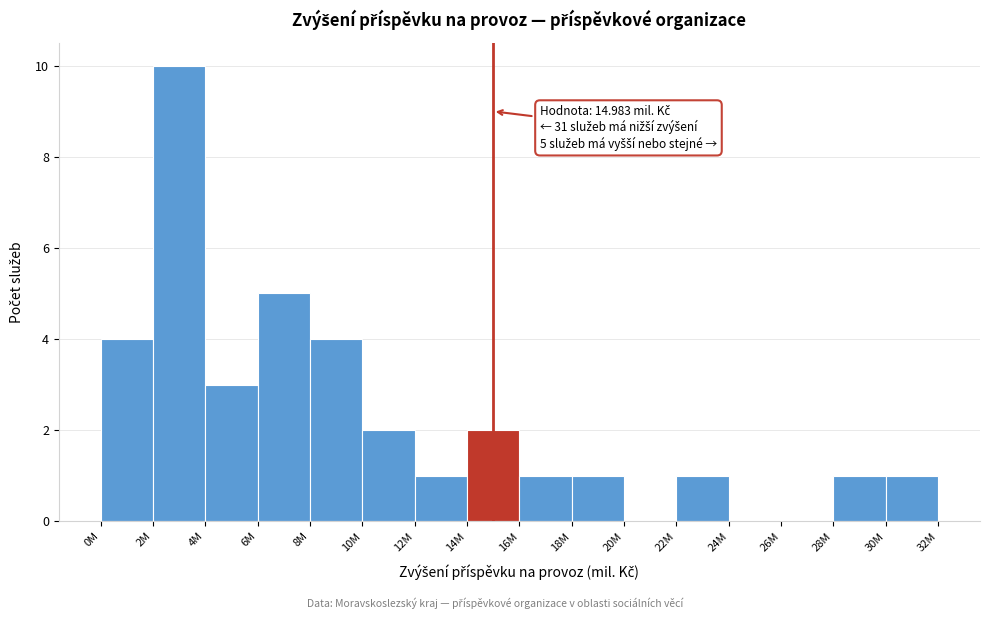

Reading left to right, extract all data points from this chart.

0M=4	2M=10	4M=3	6M=5	8M=4	10M=2	12M=1	14M=2	16M=1	18M=1	20M=0	22M=1	24M=0	26M=0	28M=1	30M=1